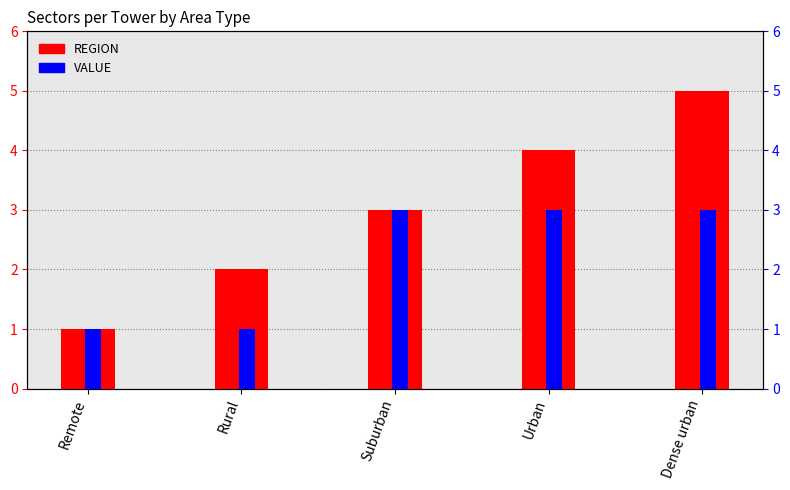

Reading right to left, extract all data points from this chart.

REGION: 5	4	3	2	1
VALUE: 3	3	3	1	1